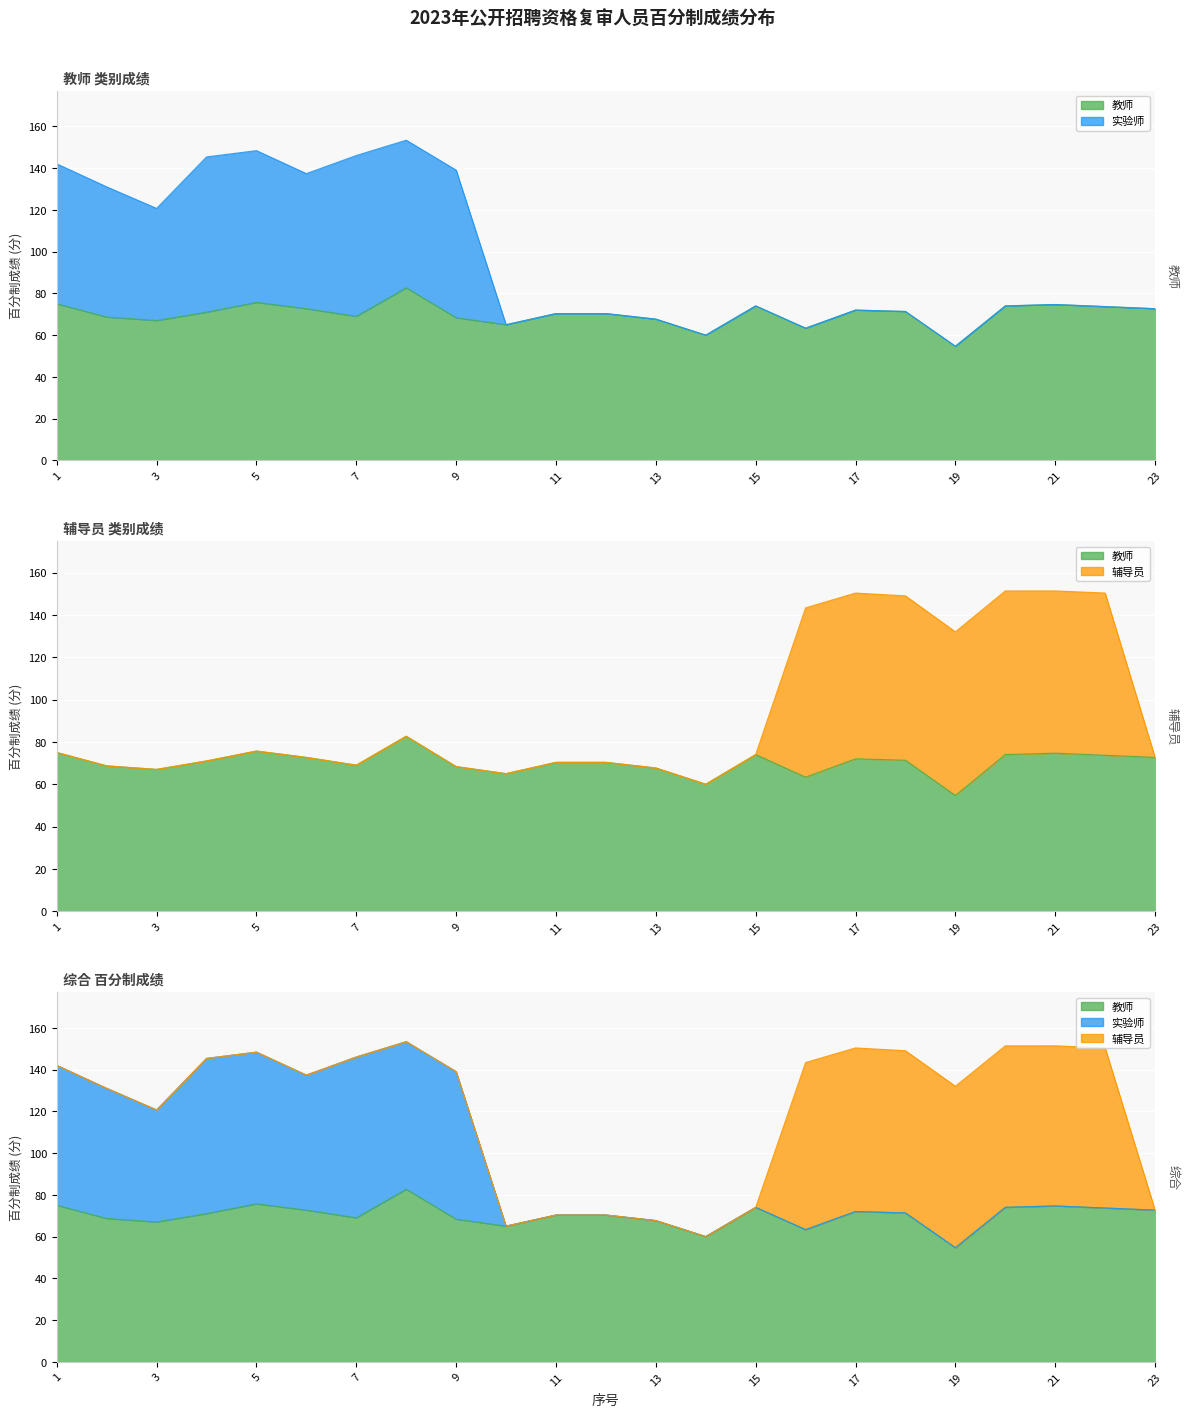

How many values in the 辅导员 series exceed 72?

13